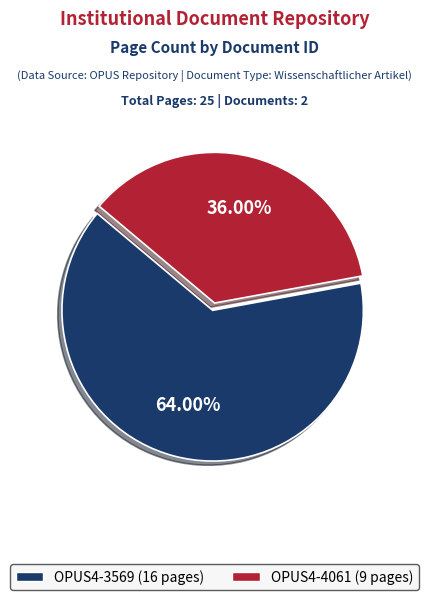

What is the ratio of the value at OPUS4-4061 to the value at OPUS4-3569?

0.6